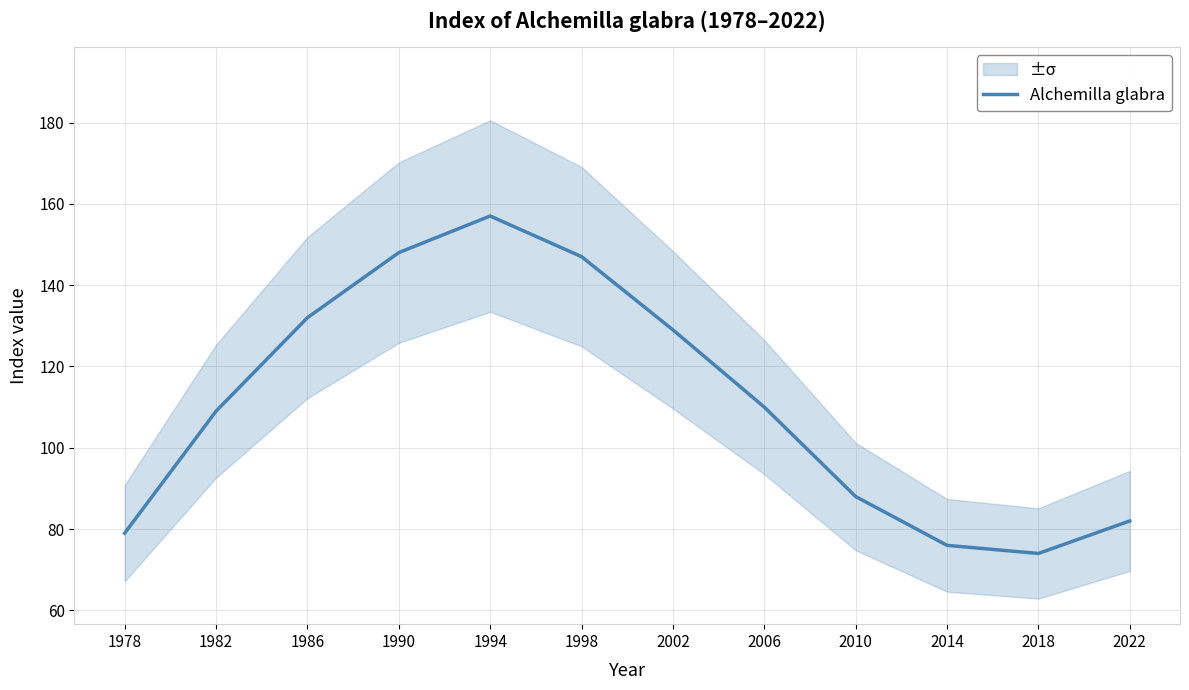

What is the sum of all values?

1331